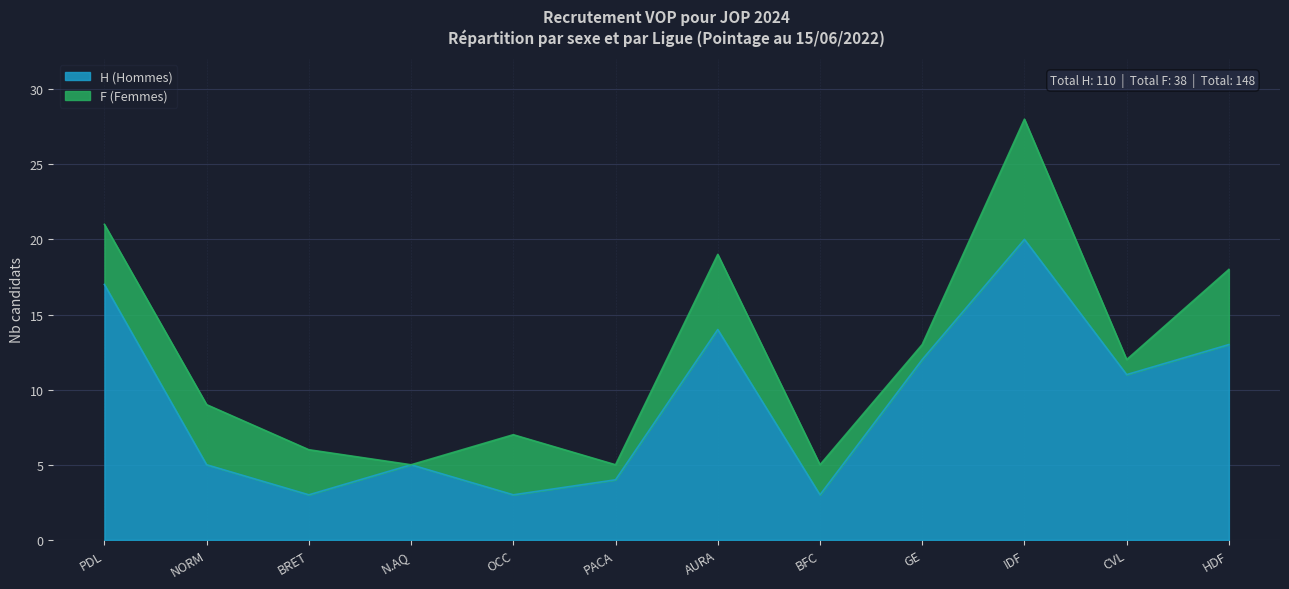

Reading left to right, extract all data points from this chart.

PDL=17	NORM=5	BRET=3	N.AQ=5	OCC=3	PACA=4	AURA=14	BFC=3	GE=12	IDF=20	CVL=11	HDF=13